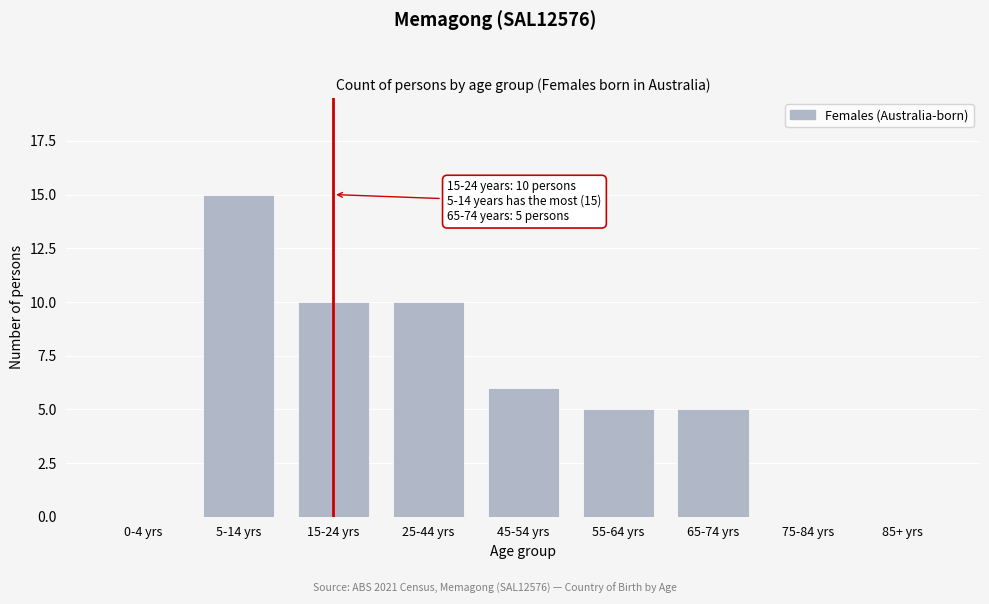

Reading right to left, what are all the values shown in this chart?

85+ yrs=0	75-84 yrs=0	65-74 yrs=5	55-64 yrs=5	45-54 yrs=6	25-44 yrs=10	15-24 yrs=10	5-14 yrs=15	0-4 yrs=0